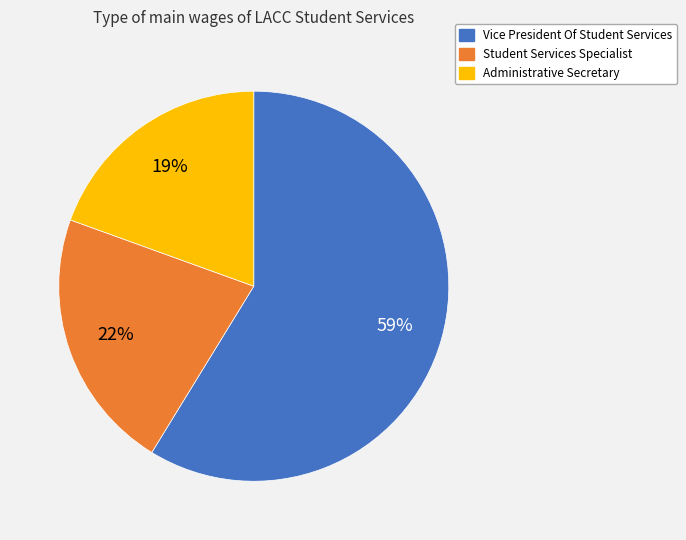

Between Administrative Secretary and Student Services Specialist, which is larger?

Student Services Specialist